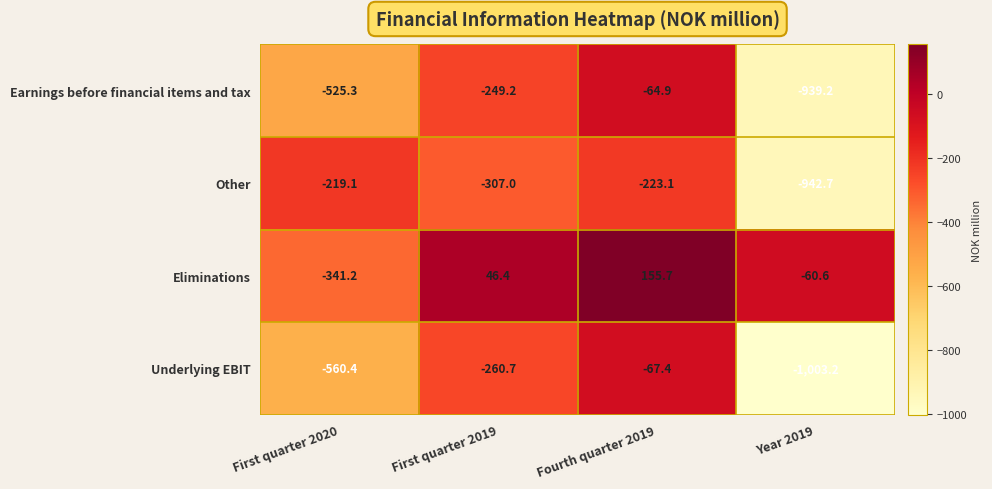

Where is Other nearest to the value -580?

First quarter 2019